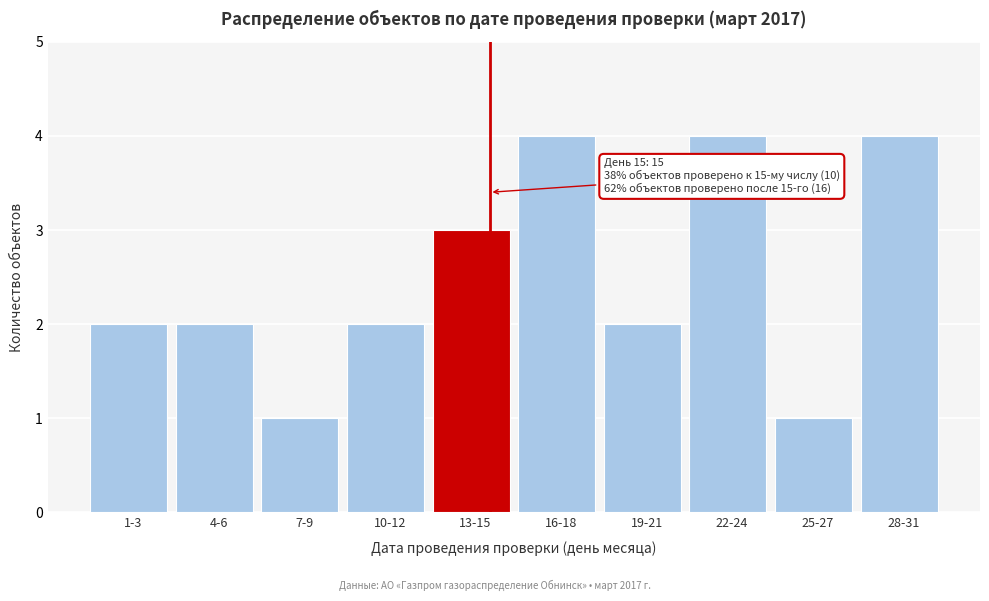

Reading left to right, extract all data points from this chart.

1-3=2	4-6=2	7-9=1	10-12=2	13-15=3	16-18=4	19-21=2	22-24=4	25-27=1	28-31=4